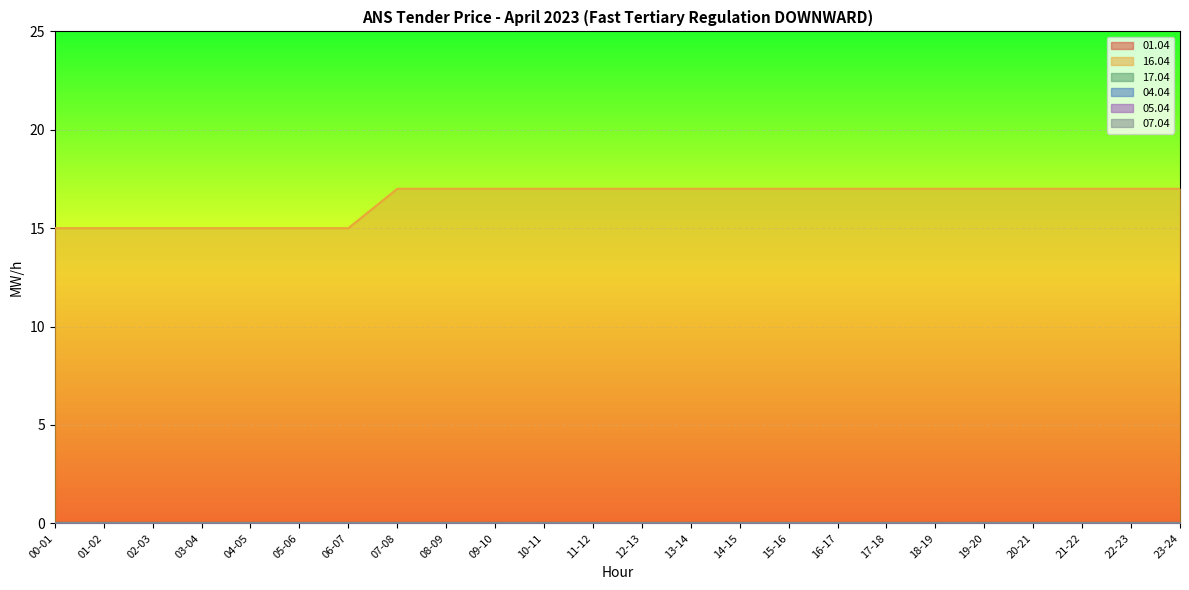

Rank the series by their maximum value, from lowest to highest.

01.04, 17.04, 04.04, 05.04, 07.04, 16.04